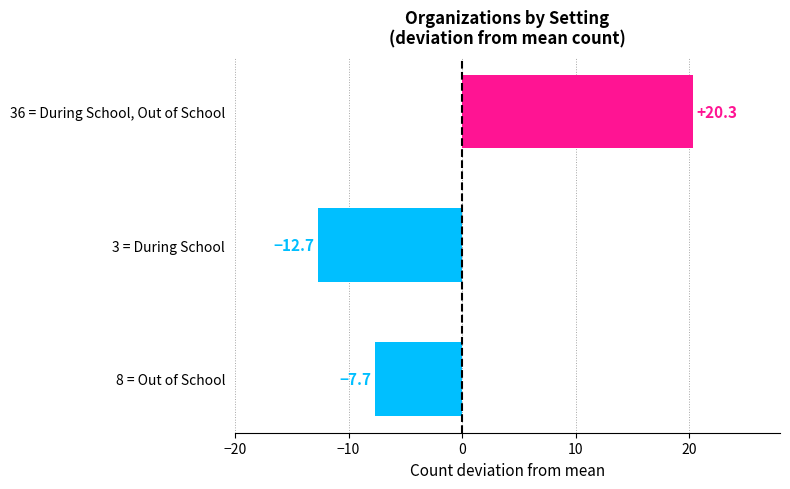

What is the label of the 3rd bar from the top?

8 = Out of School